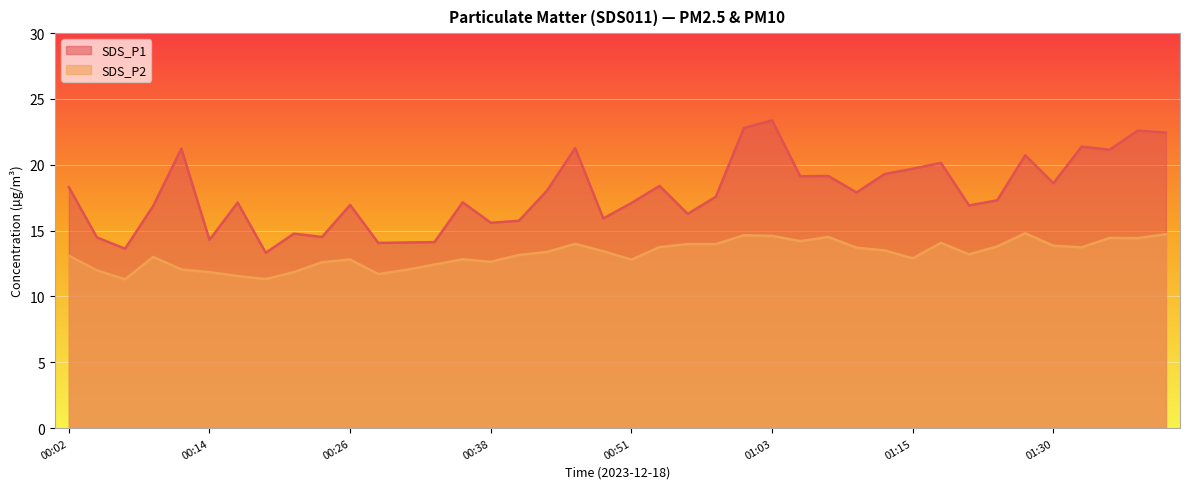

What is the sum of the SDS_P1 values at 01:18 and 01:30?

38.8